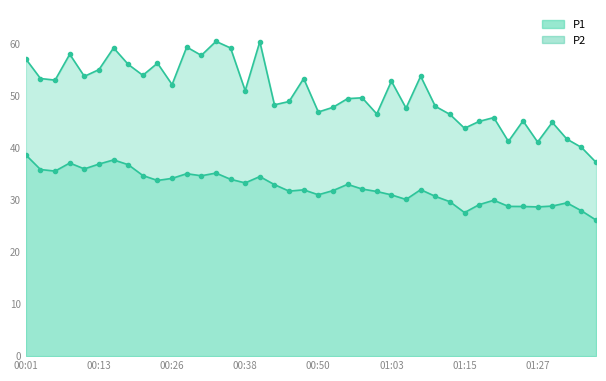

Where is P1 nearest to the value 48?

01:10